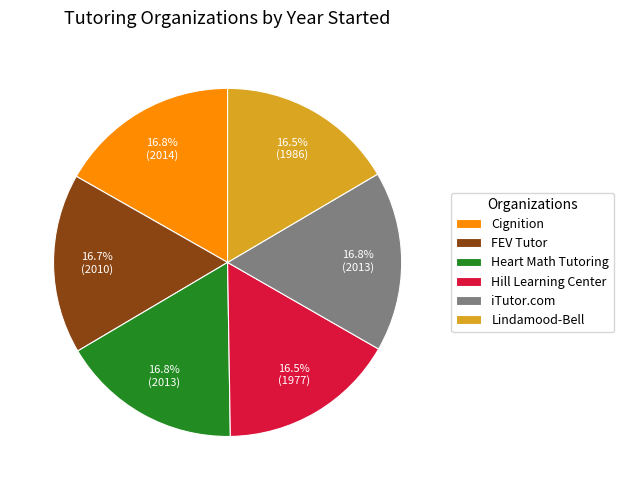

Is it true that FEV Tutor is 17% of the pie?

True